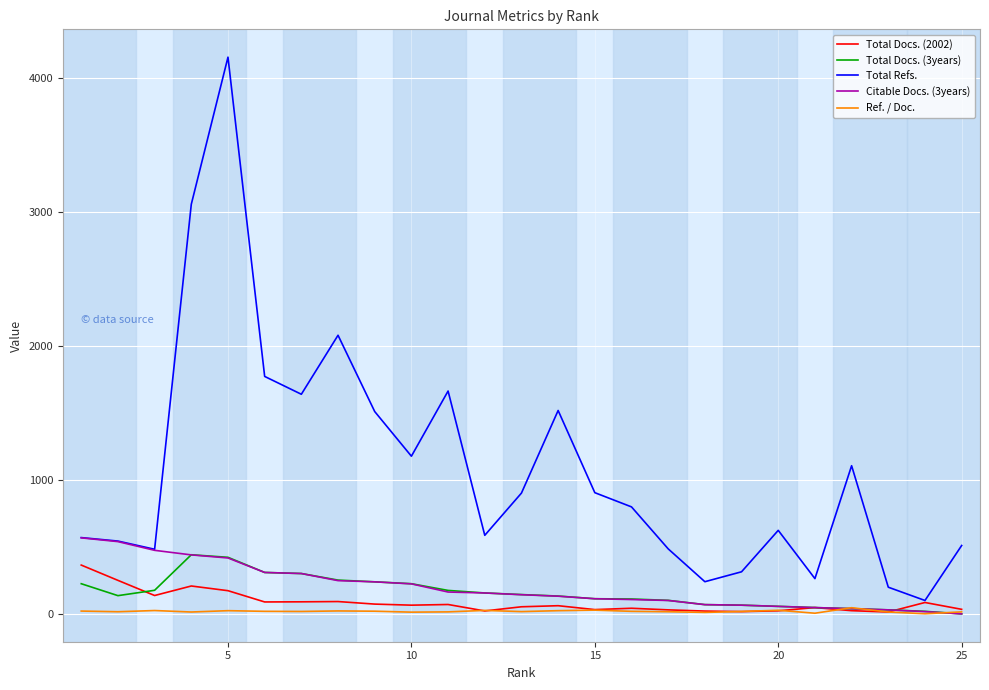

Which series has the largest total across all categories?

Total Refs.